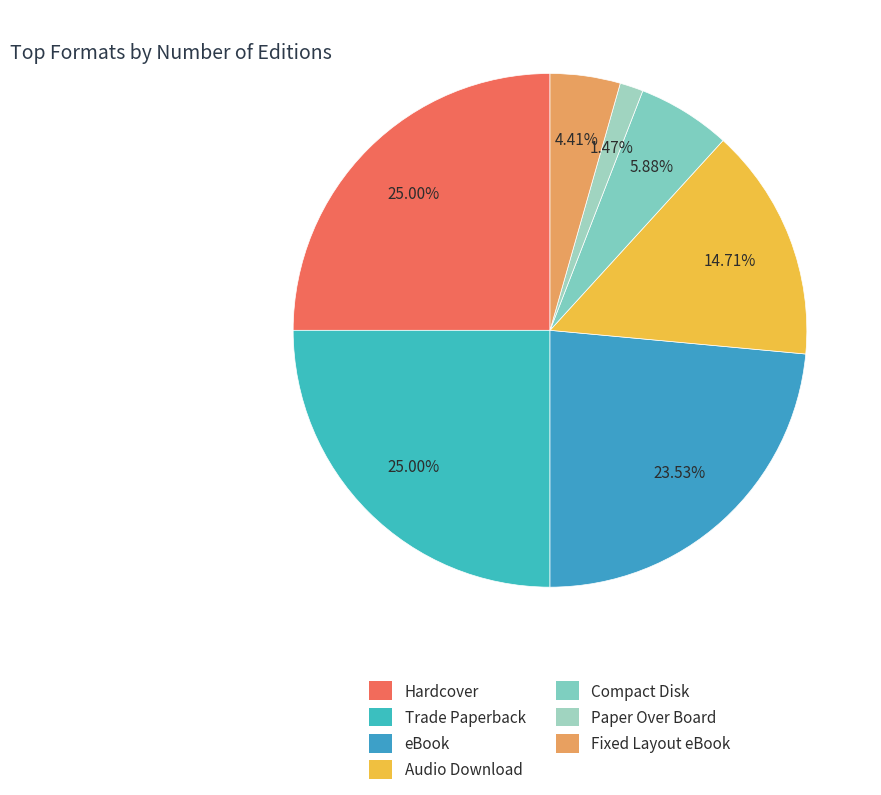

What is the total percentage of Compact Disk and Trade Paperback?

30.9%